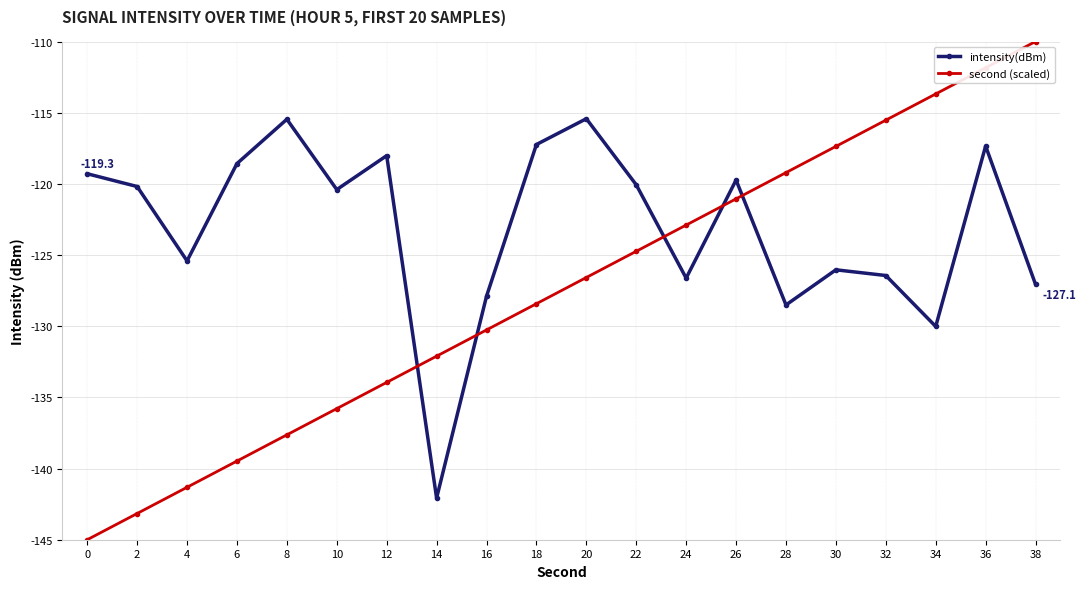

True or false: second (scaled) has more than 2 points higher than both neighbors.

False